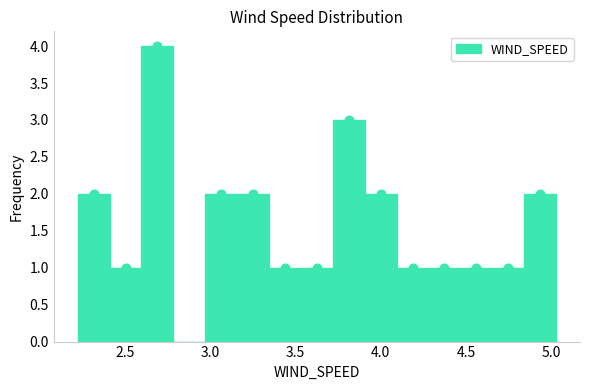

Around what value on the x-axis is the tallest bar? Give the approximate position of its centre, as read against the axis.

2.70